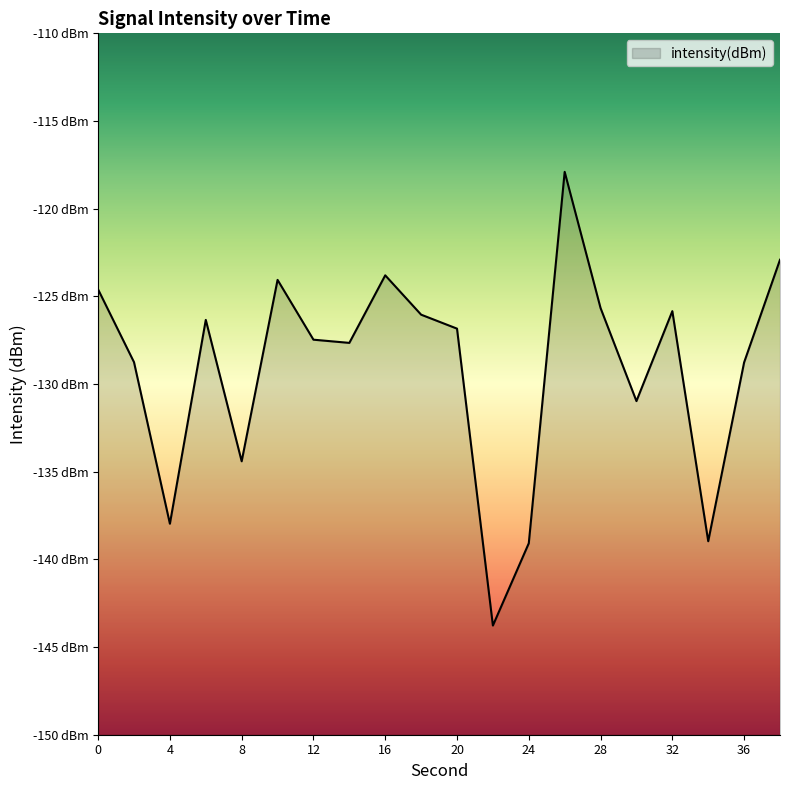

How many points are lower than both their immediate neighbors (excluding endpoints)?

6